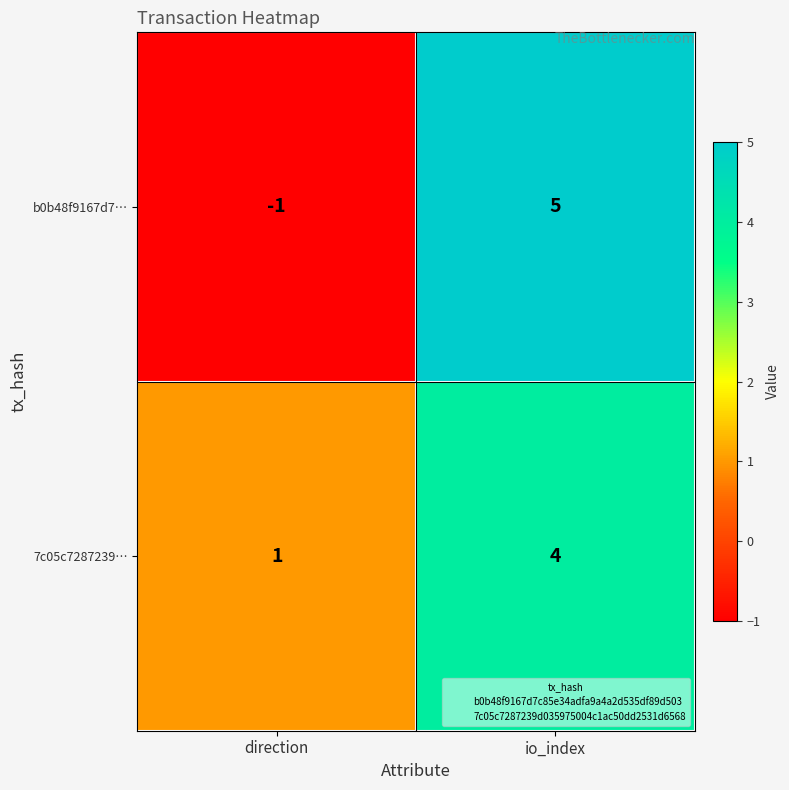

At io_index, list the series in order from smallest to largest.

7c05c7287239…, b0b48f9167d7…